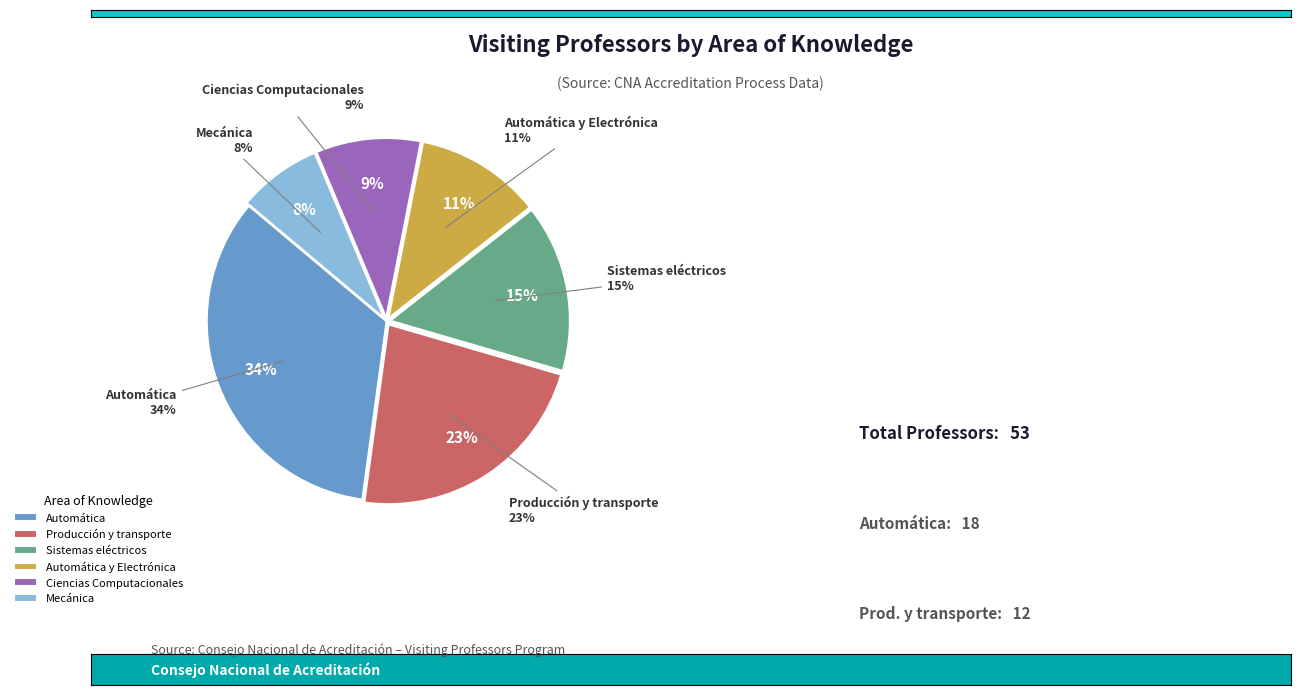

Which has a higher value, Automática or Automática y Electrónica?

Automática